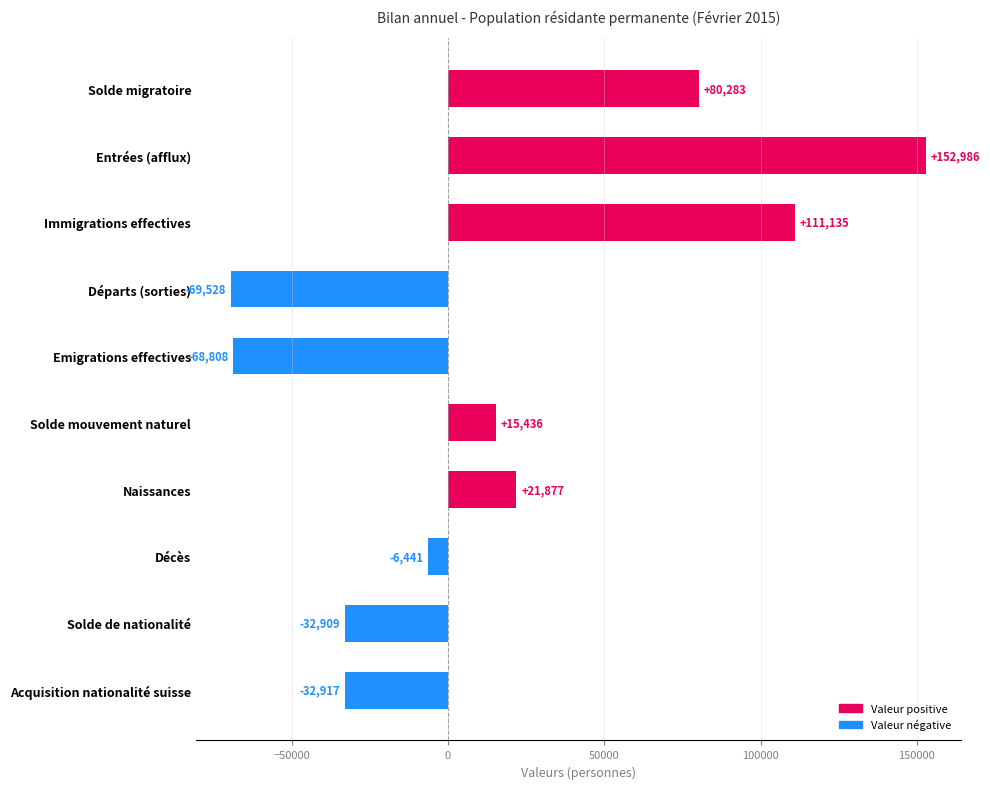

What is the change in value from Solde migratoire to Décès?

-86724